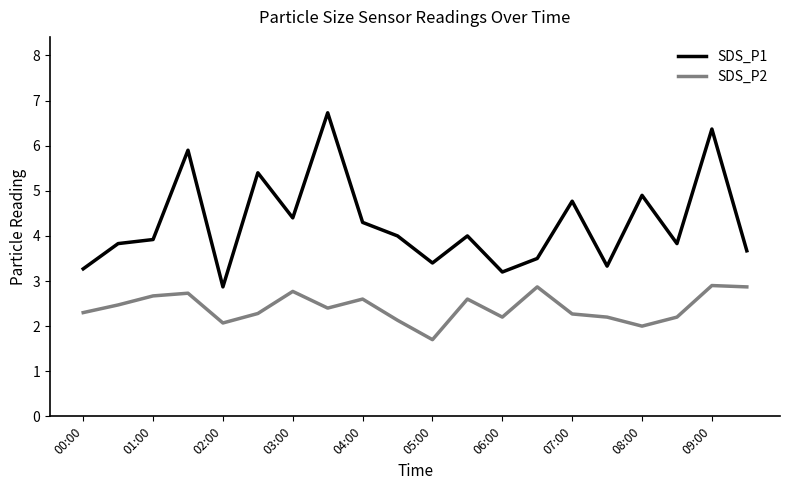

Does the chart display data point markers on the line(s)?

No